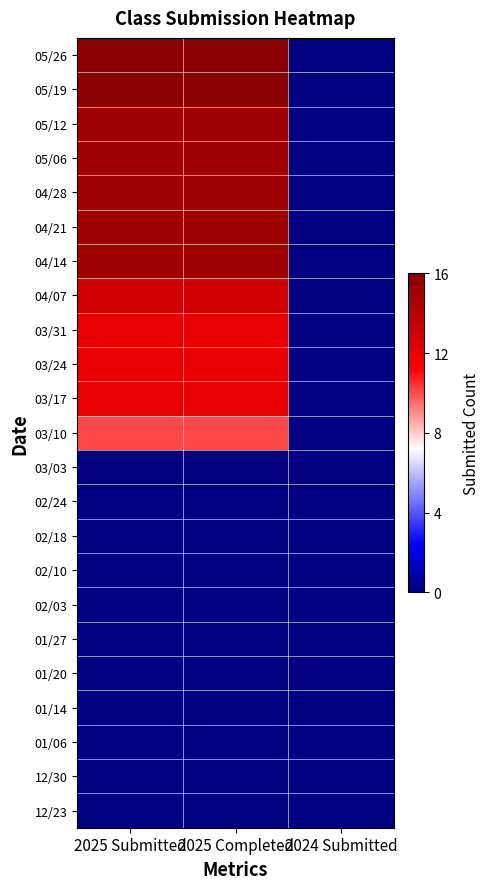

Rank the series at 2025 Completed from highest to lowest value.

05/26, 05/19, 05/12, 05/06, 04/28, 04/21, 04/14, 04/07, 03/31, 03/24, 03/17, 03/10, 03/03, 02/24, 02/18, 02/10, 02/03, 01/27, 01/20, 01/14, 01/06, 12/30, 12/23